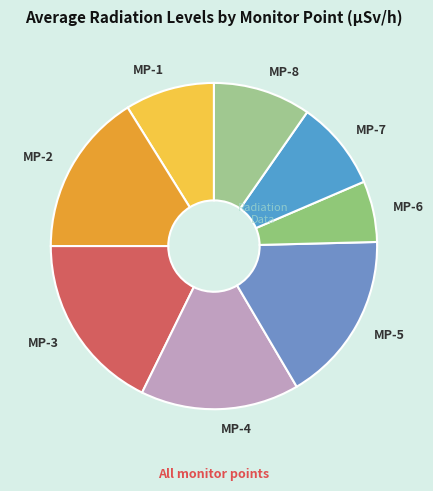

Approximately how many times larger is the value at MP-6 compared to MP-8?

0.6